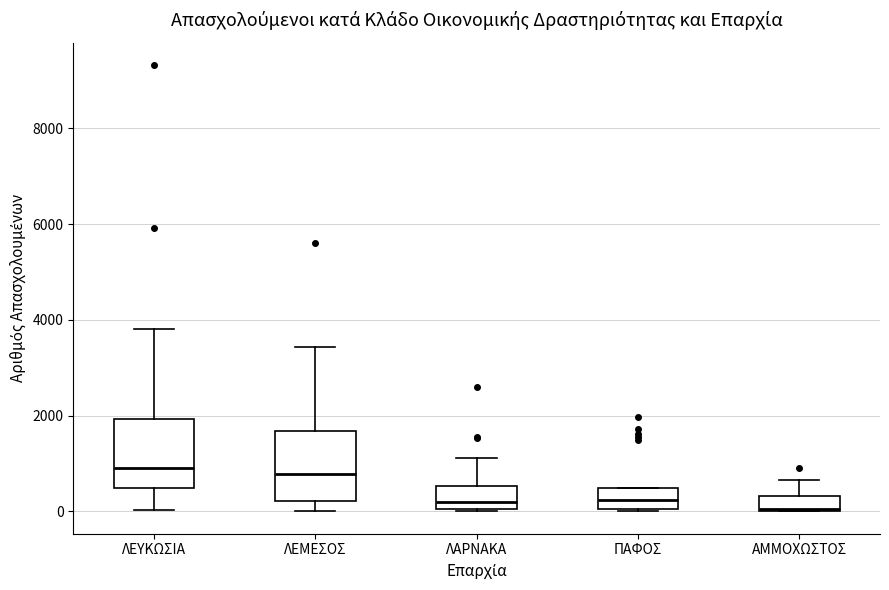

Reading left to right, transcribe this box plot: for each box, give where its median line is, the range the box spans, and where its two whiskers end, as read against the y-axis. The values are not printed on the chart, so give them approximately, as read against the axis.

ΛΕΥΚΩΣΙΑ: median 1000, box 400 to 2000, whiskers 0 to 3800
ΛΕΜΕΣΟΣ: median 800, box 200 to 1600, whiskers 0 to 3400
ΛΑΡΝΑΚΑ: median 200, box 0 to 600, whiskers 0 to 1200
ΠΑΦΟΣ: median 200, box 0 to 400, whiskers 0 to 400
ΑΜΜΟΧΩΣΤΟΣ: median 0, box 0 to 400, whiskers 0 to 600